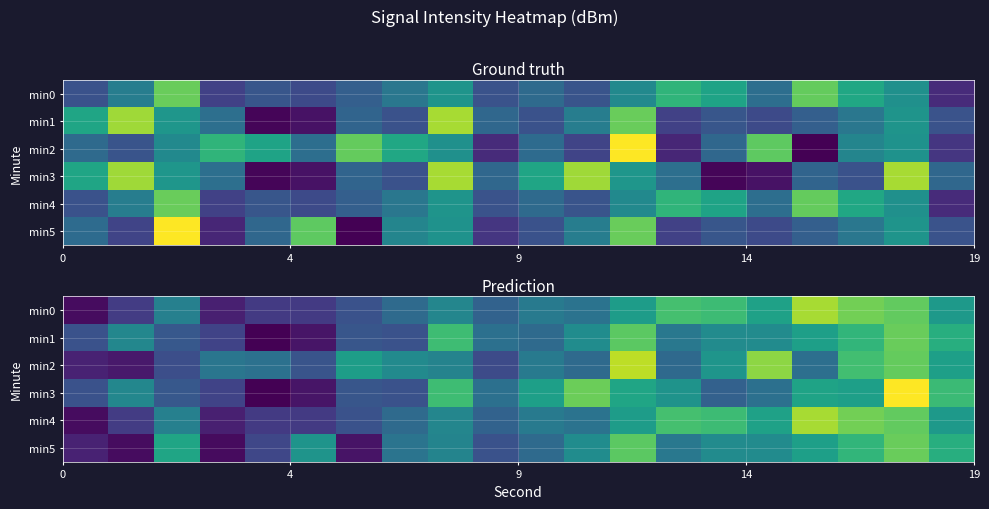

List the series in order of their peak value, highest first.

min3, min2, min0, min4, min1, min5